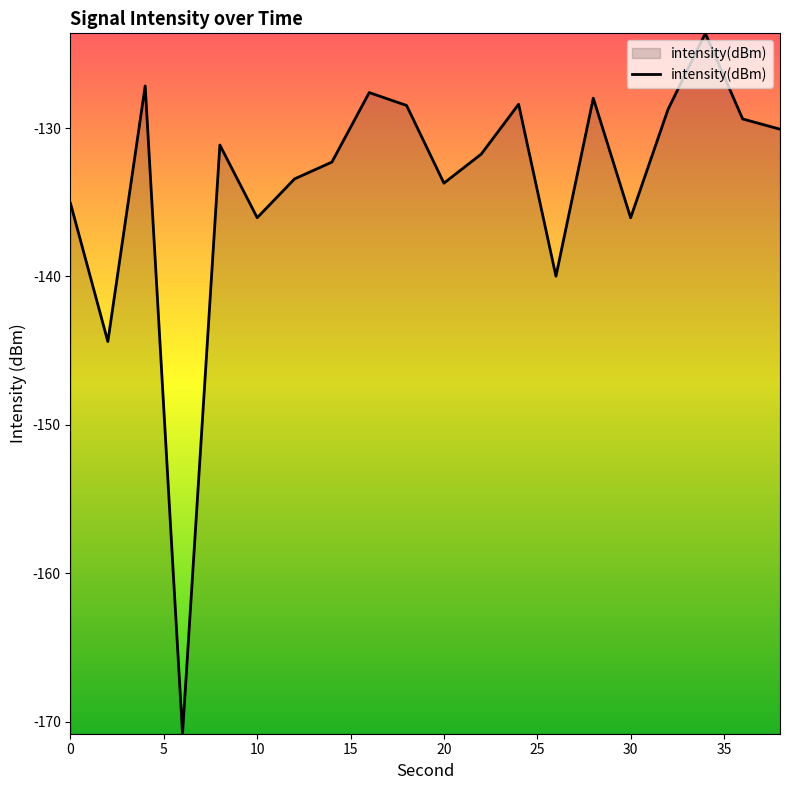

What is the difference between the maximum and minimum values?

47.2